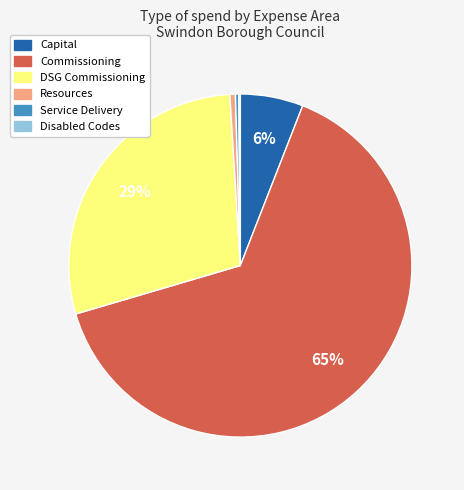

Between Capital and Service Delivery, which is larger?

Capital